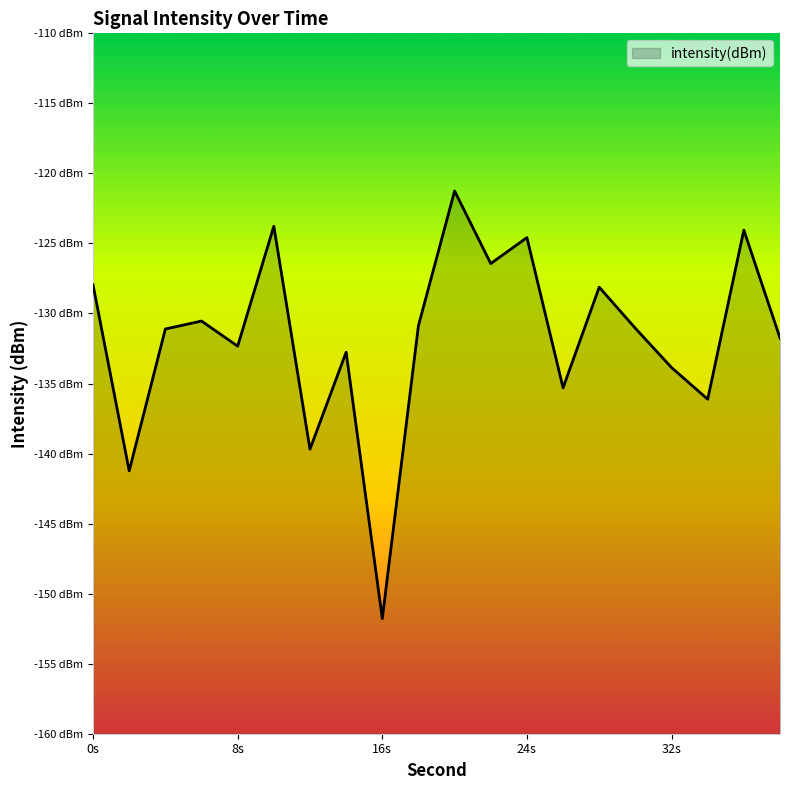

At which category does the chart reach its minimum across all series?

16s